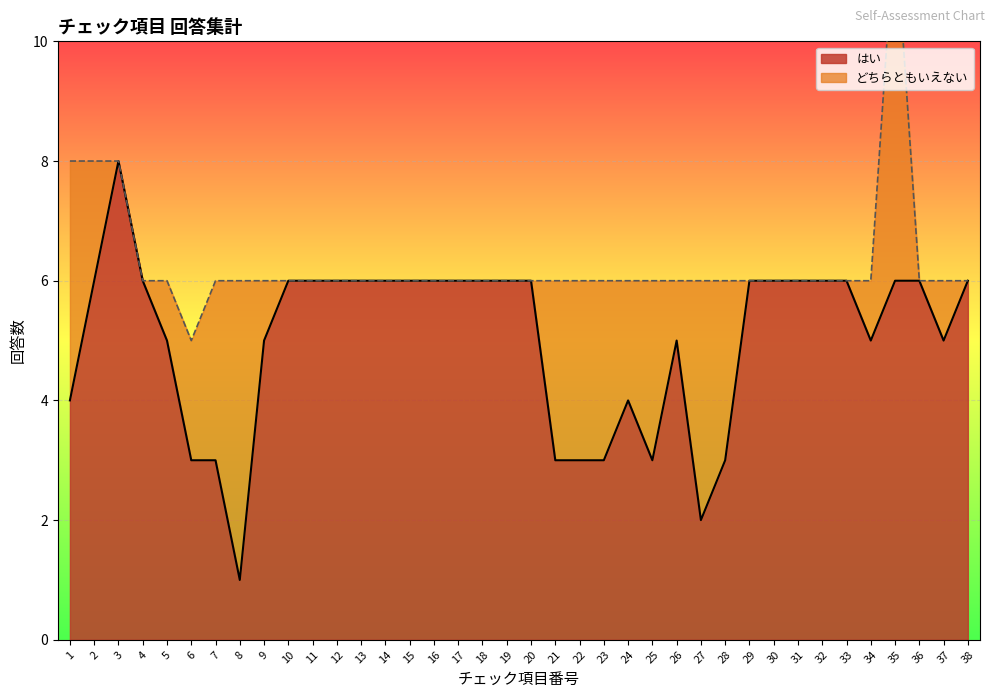

Rank the categories by value from highest to lowest.

3, 2, 4, 10, 11, 12, 13, 14, 15, 16, 17, 18, 19, 20, 29, 30, 31, 32, 33, 35, 36, 38, 5, 9, 26, 34, 37, 1, 24, 6, 7, 21, 22, 23, 25, 28, 27, 8